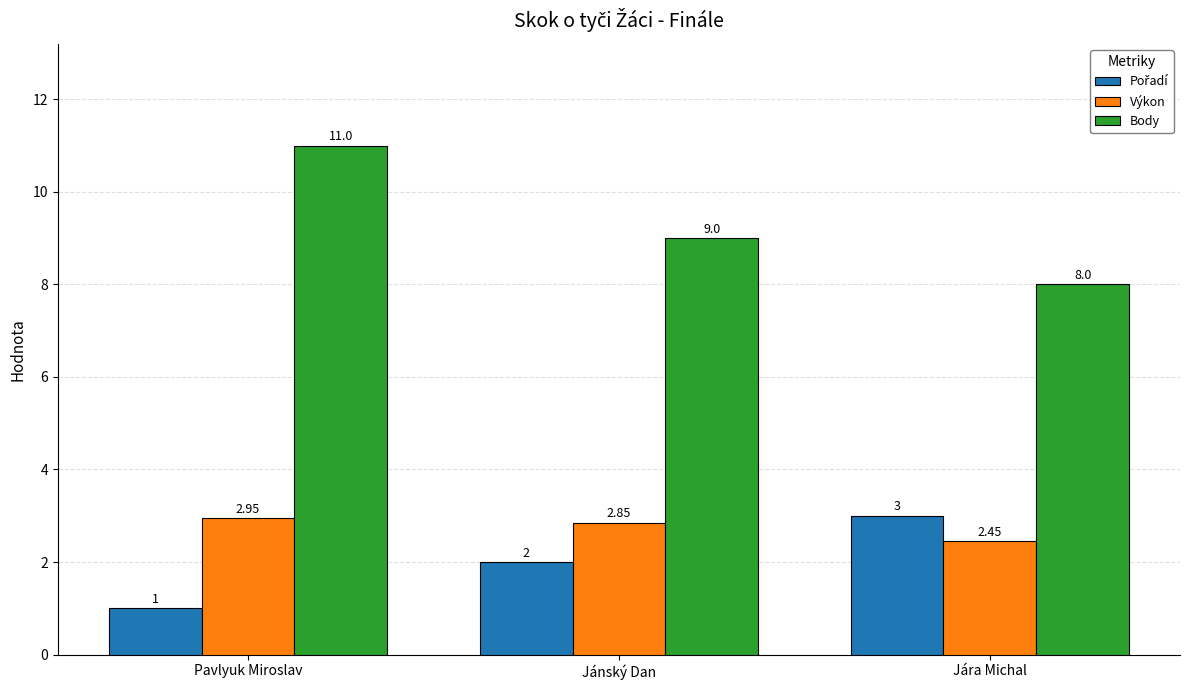

Does the chart contain stacked bars?

No